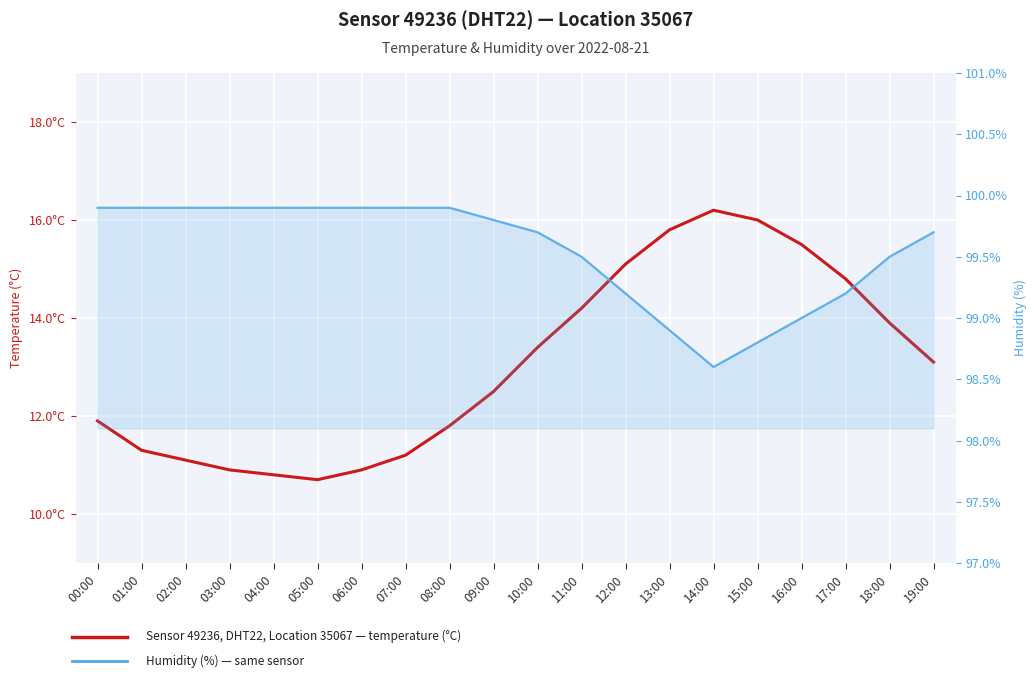

The temperature (°C) series shows 6.1 at 18:00. True or false?

False